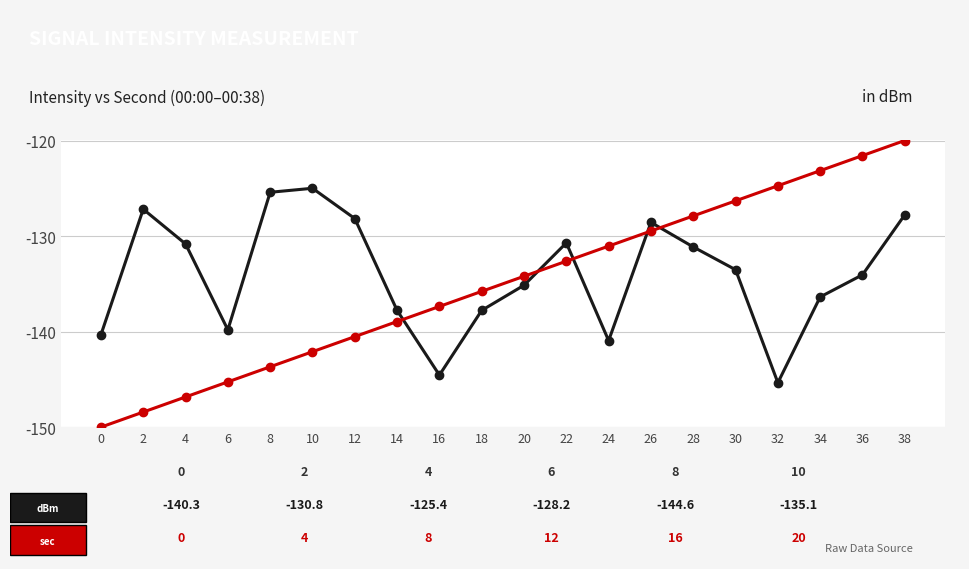

How many distinct data groups are displayed?

2